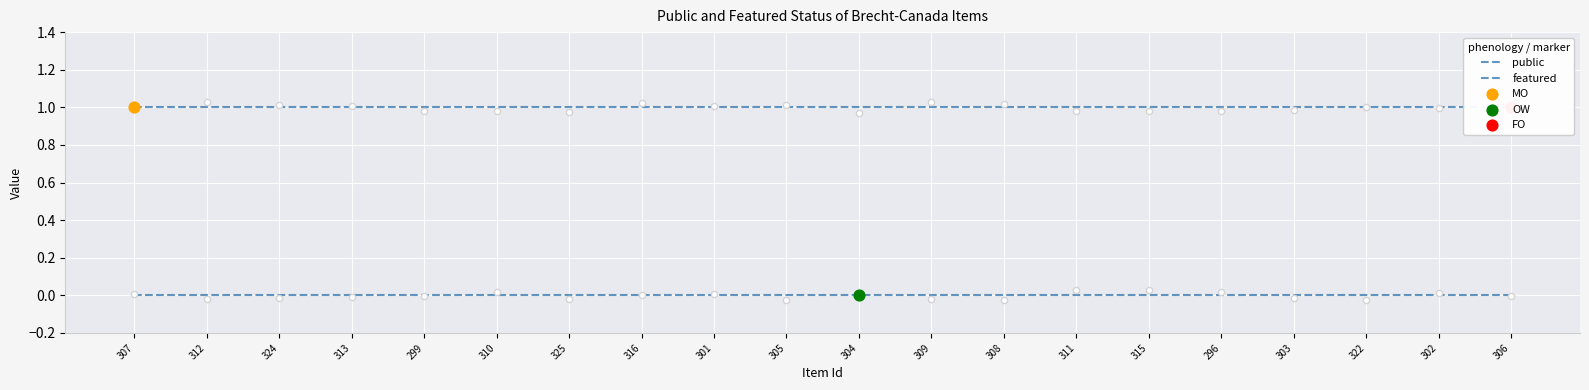

At how many categories does at least one series exceed 0?

20